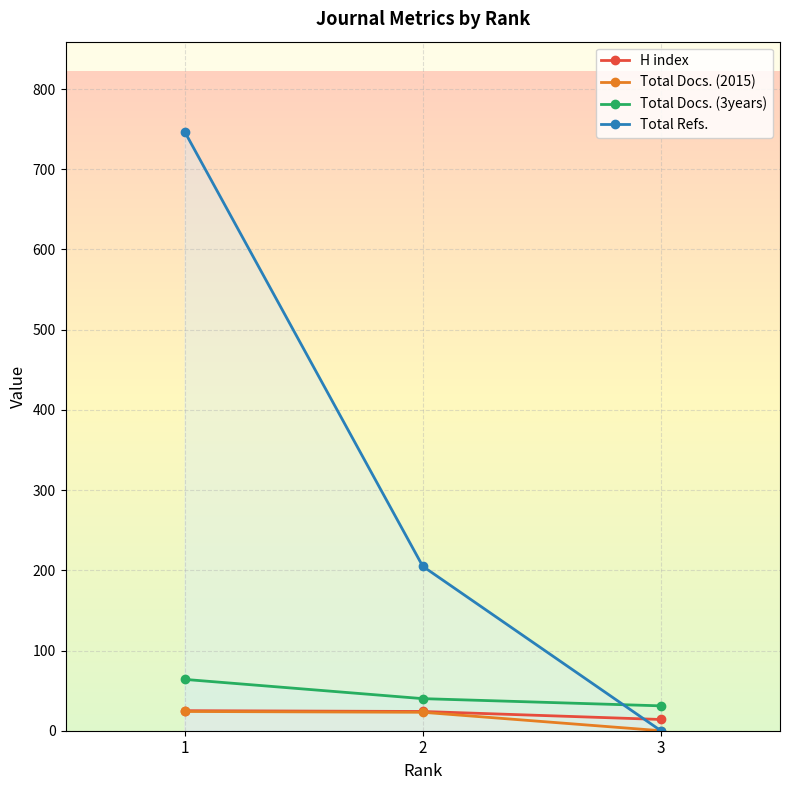

How many lines are shown in the chart?

4